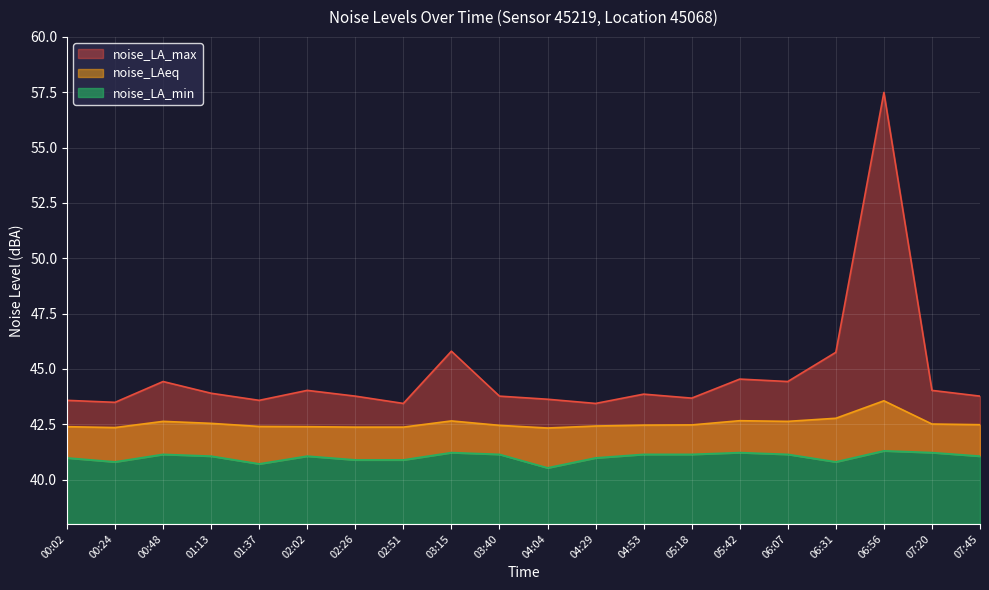

What is the label of the 15th point from the left?

05:42